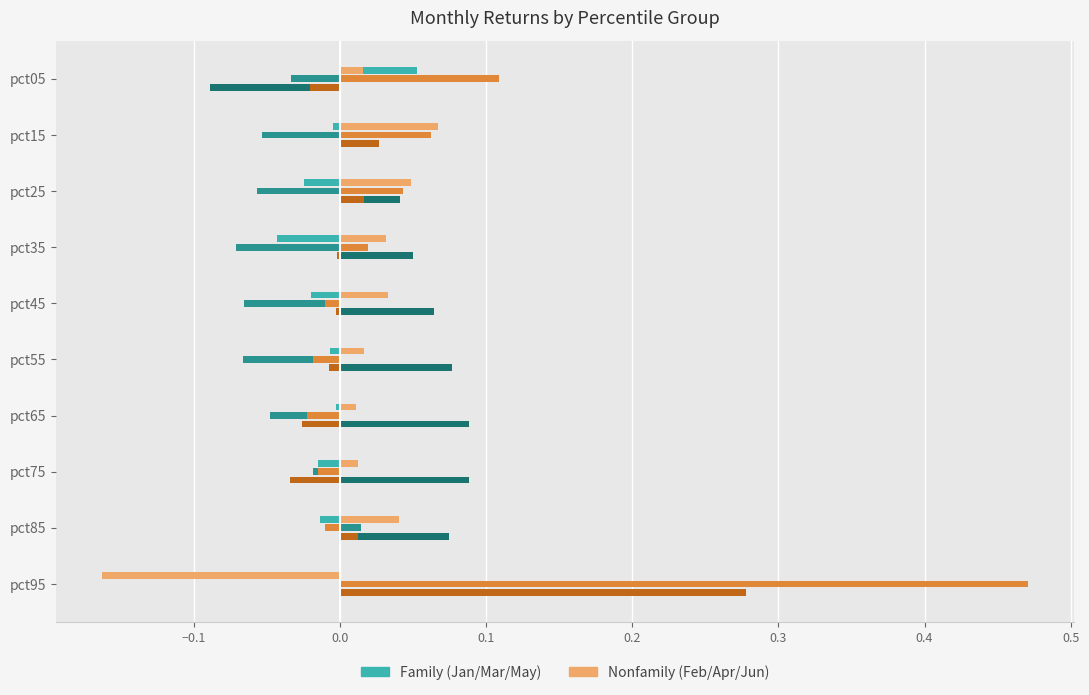

At which category is the sum across all series the highest?

pct95